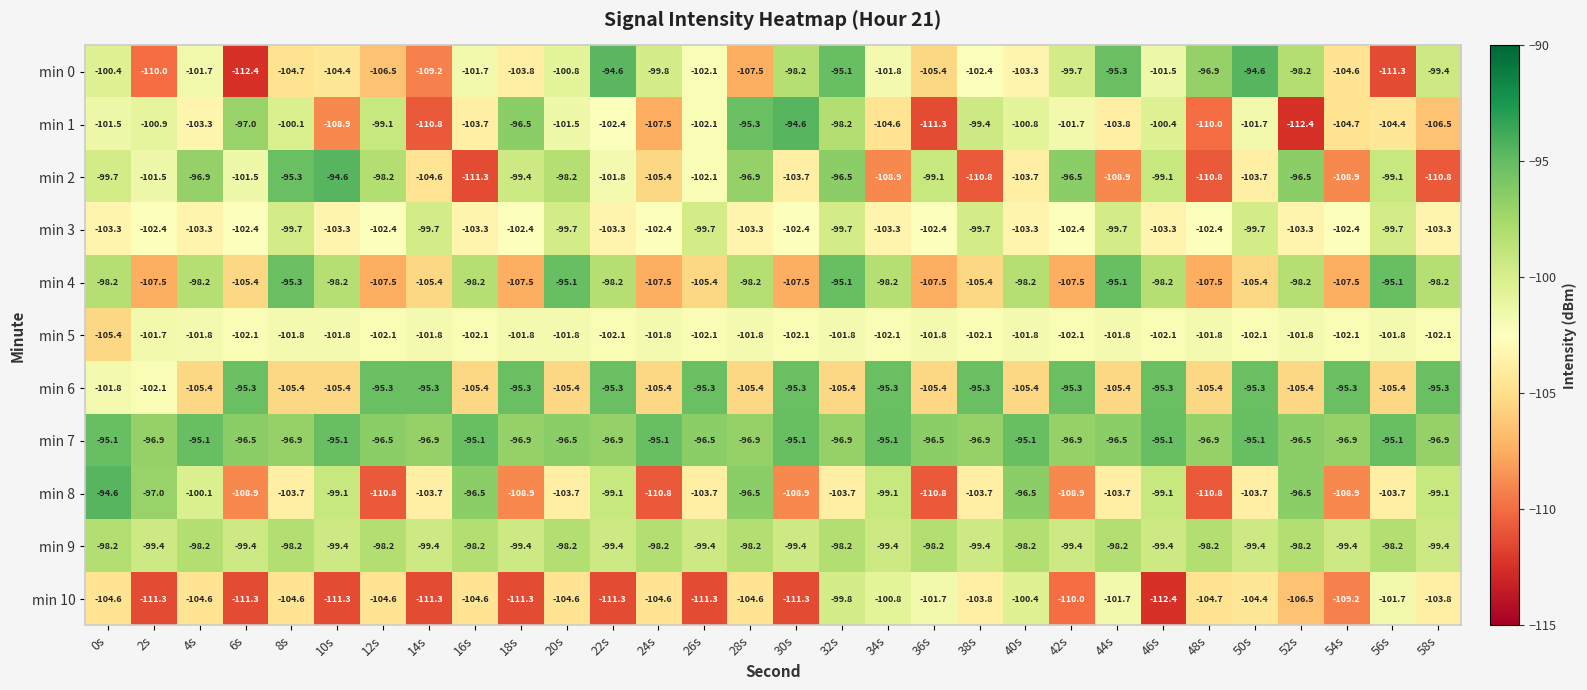

Which series changed the most between 12s and 28s?

min 8